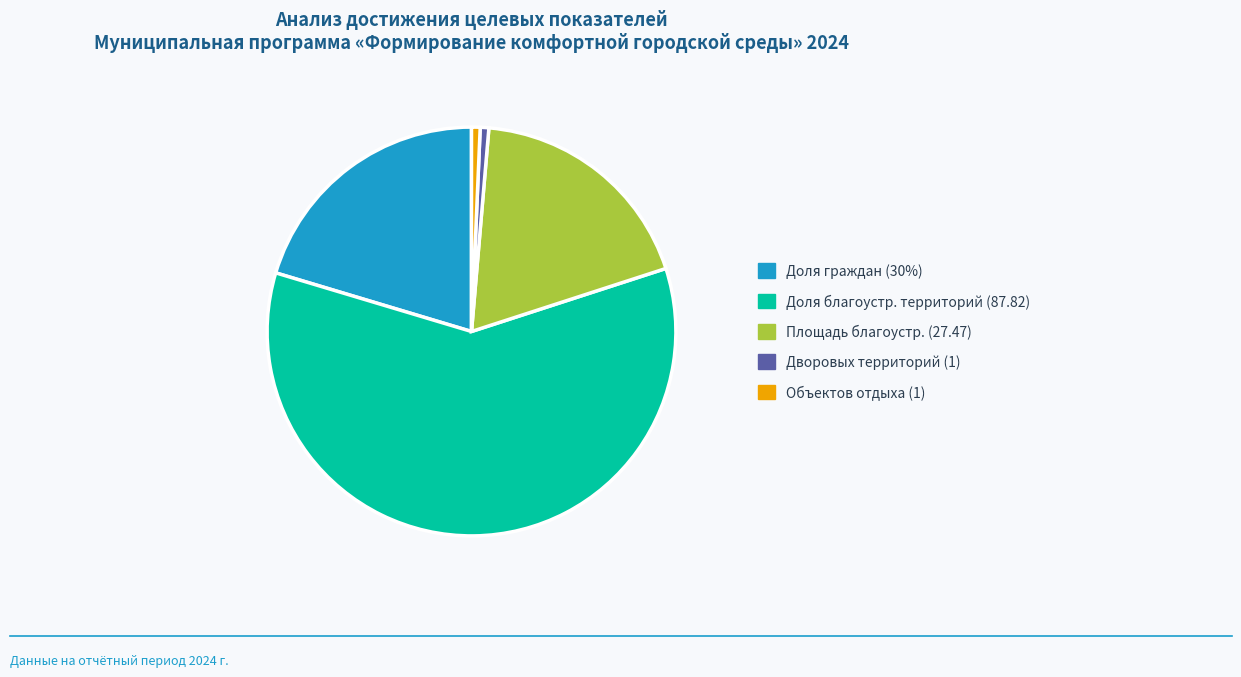

Which category accounts for the majority?

Доля благоустр. территорий (87.82)